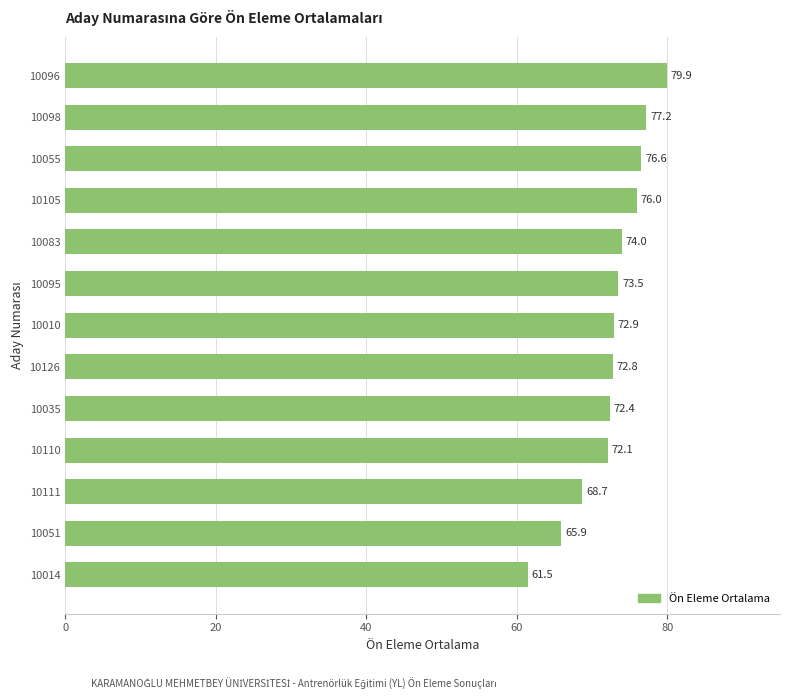

Rank the categories by value from highest to lowest.

10096, 10098, 10055, 10105, 10083, 10095, 10010, 10126, 10035, 10110, 10111, 10051, 10014